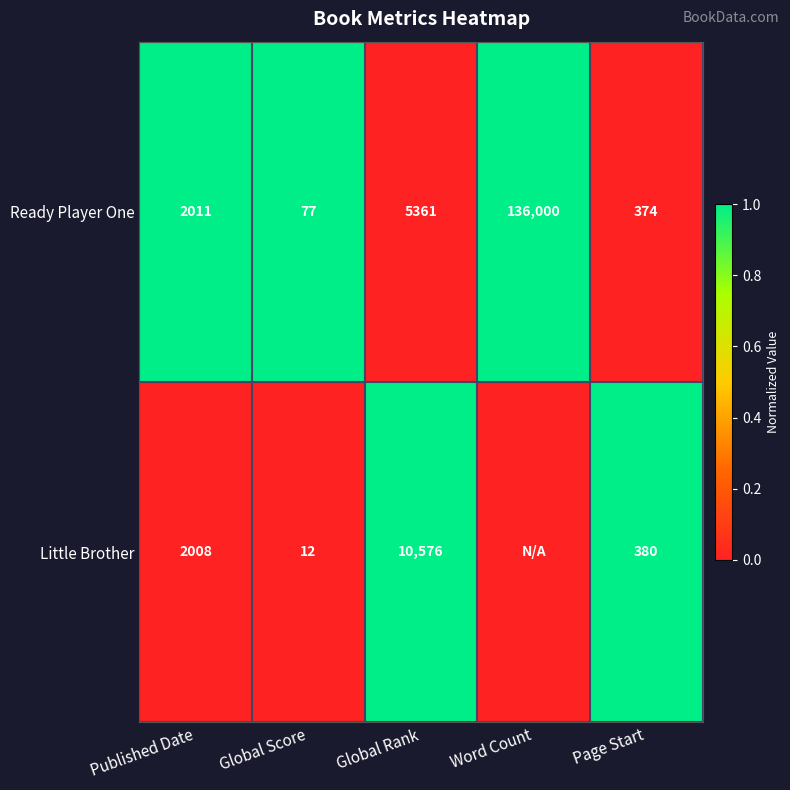

What is the difference between the maximum and second lowest values in the Ready Player One series?

135626